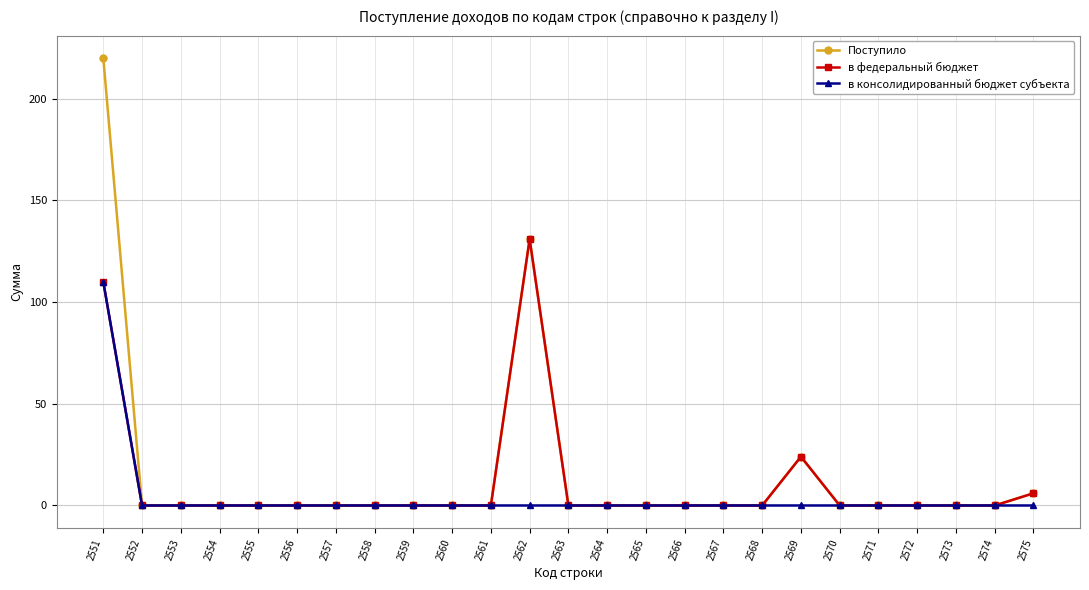

What is the greatest value displayed?

220